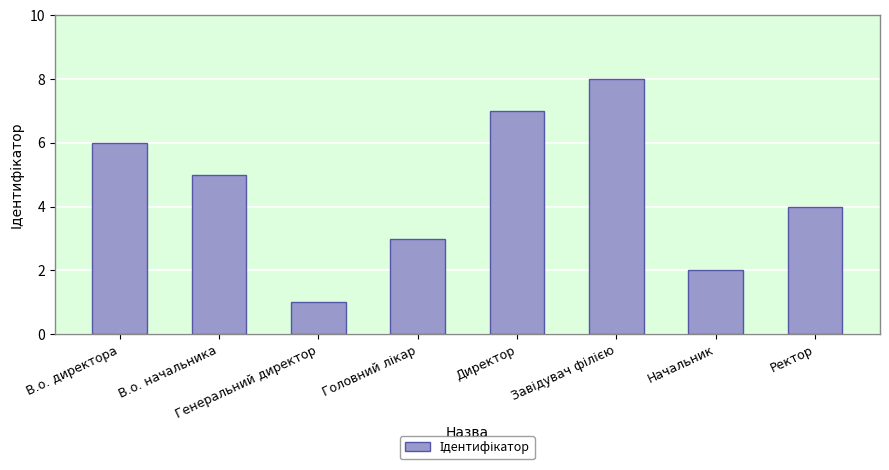

Which has a higher value, В.о. начальника or Начальник?

В.о. начальника